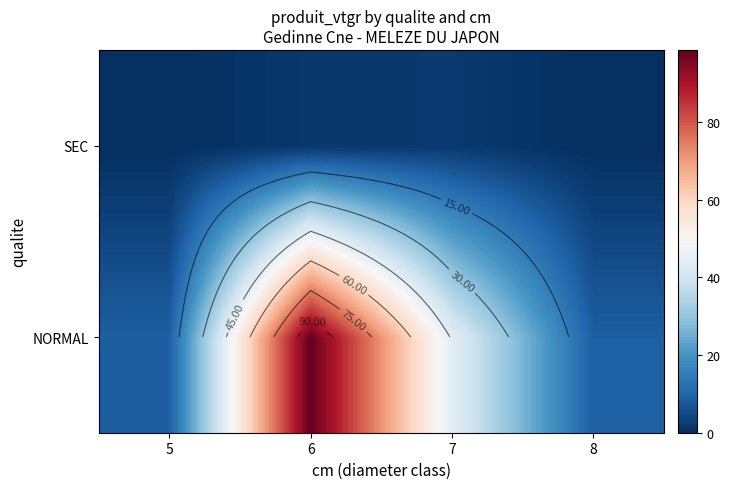

Is the value of NORMAL at 5 greater than the value of SEC at 8?

Yes